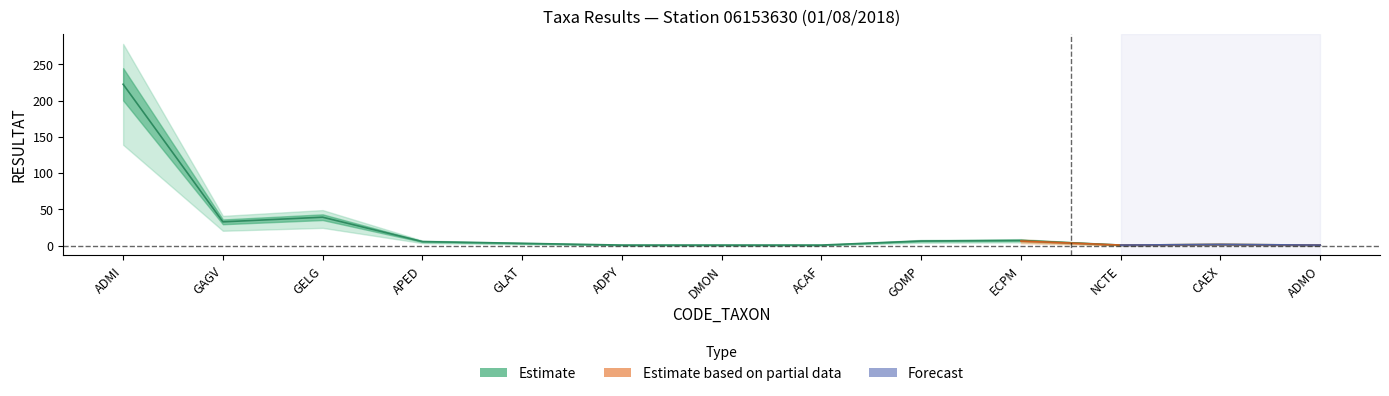

How many values in Forecast are above zero?

3